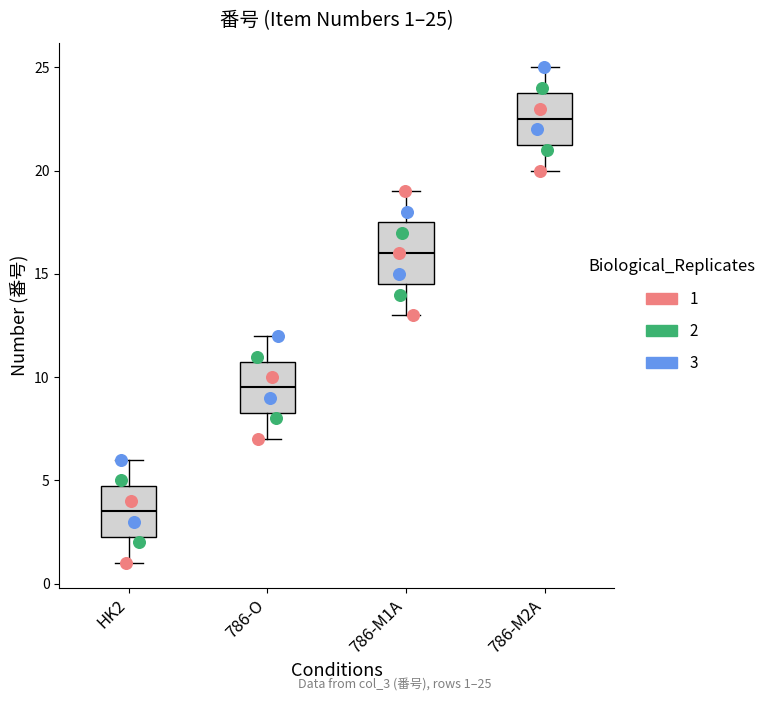

Which box is the tallest, from its lower edge to its upper edge?

786-M1A